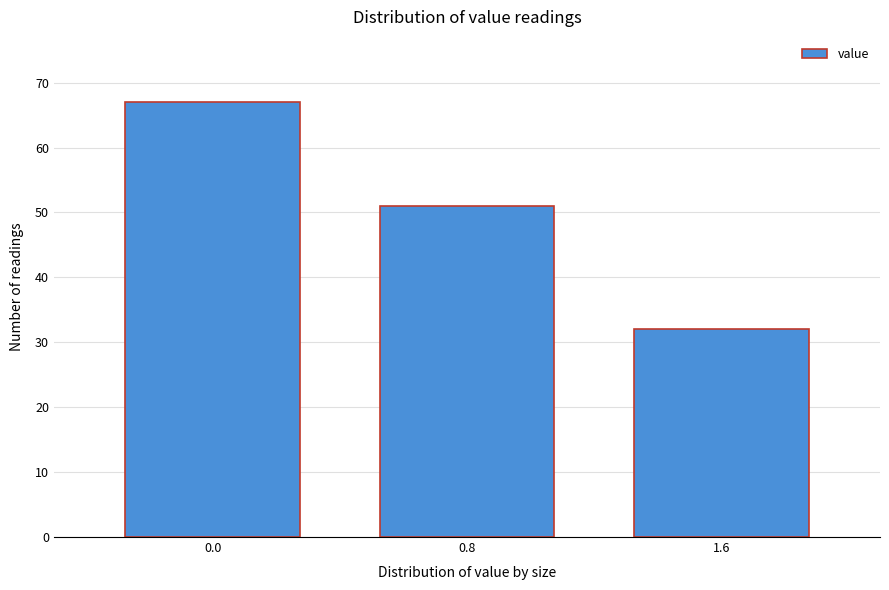

Reading right to left, list all the values displayed in this chart.

1.6=32	0.8=51	0.0=67